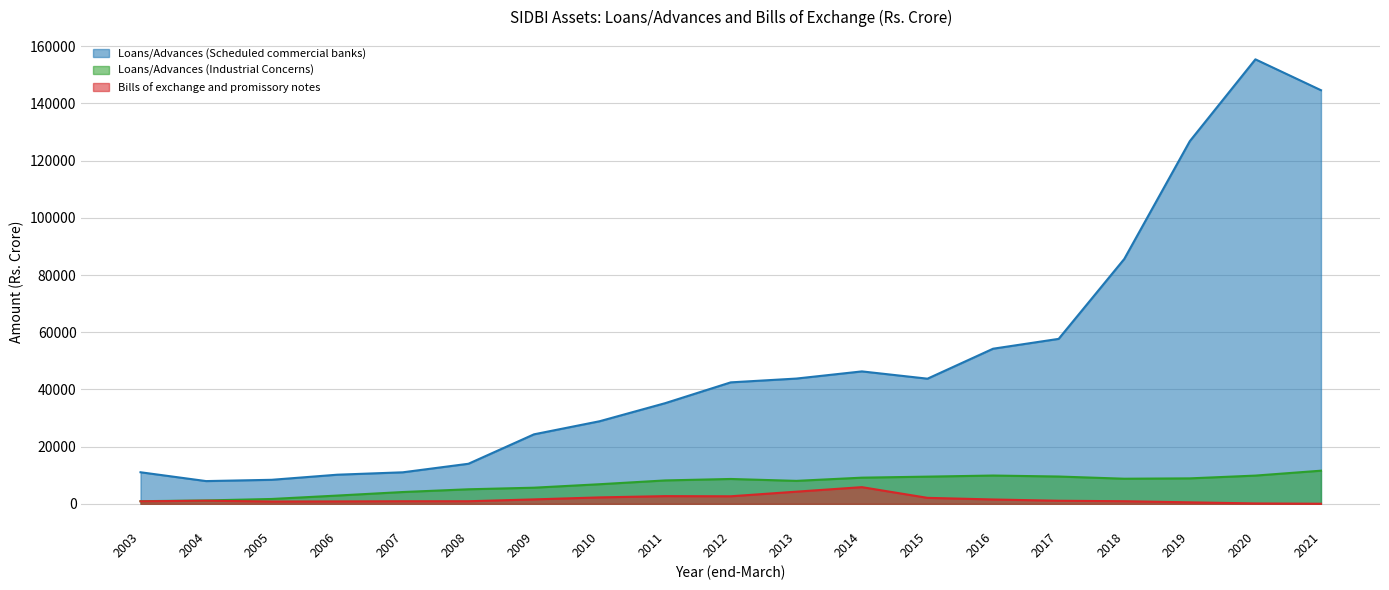

How many data points in Loans/Advances (Industrial Concerns) are above 8178?

9